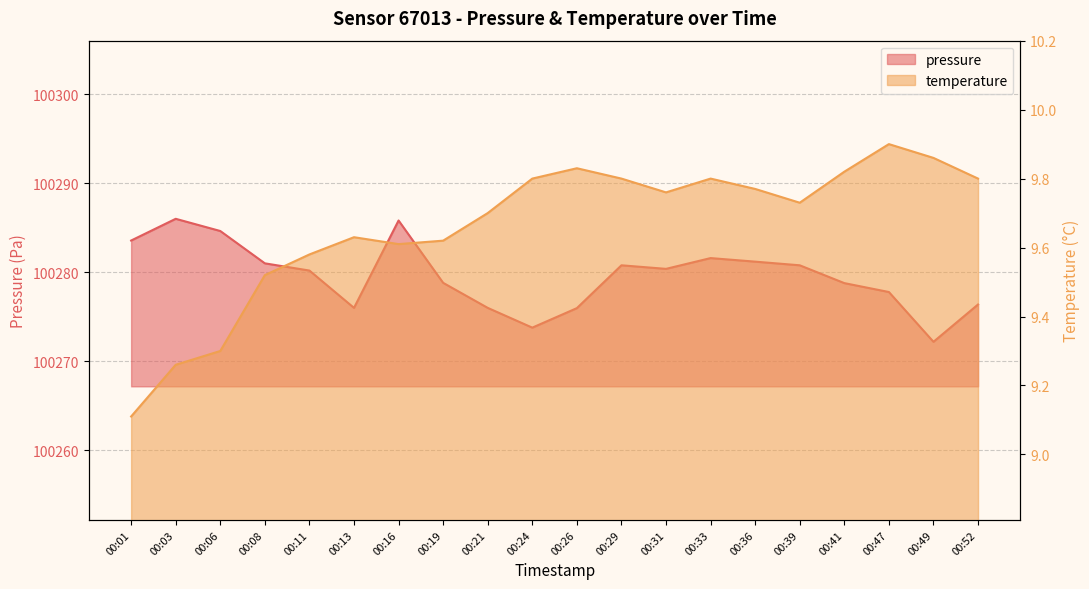

Which series has the largest total across all categories?

pressure